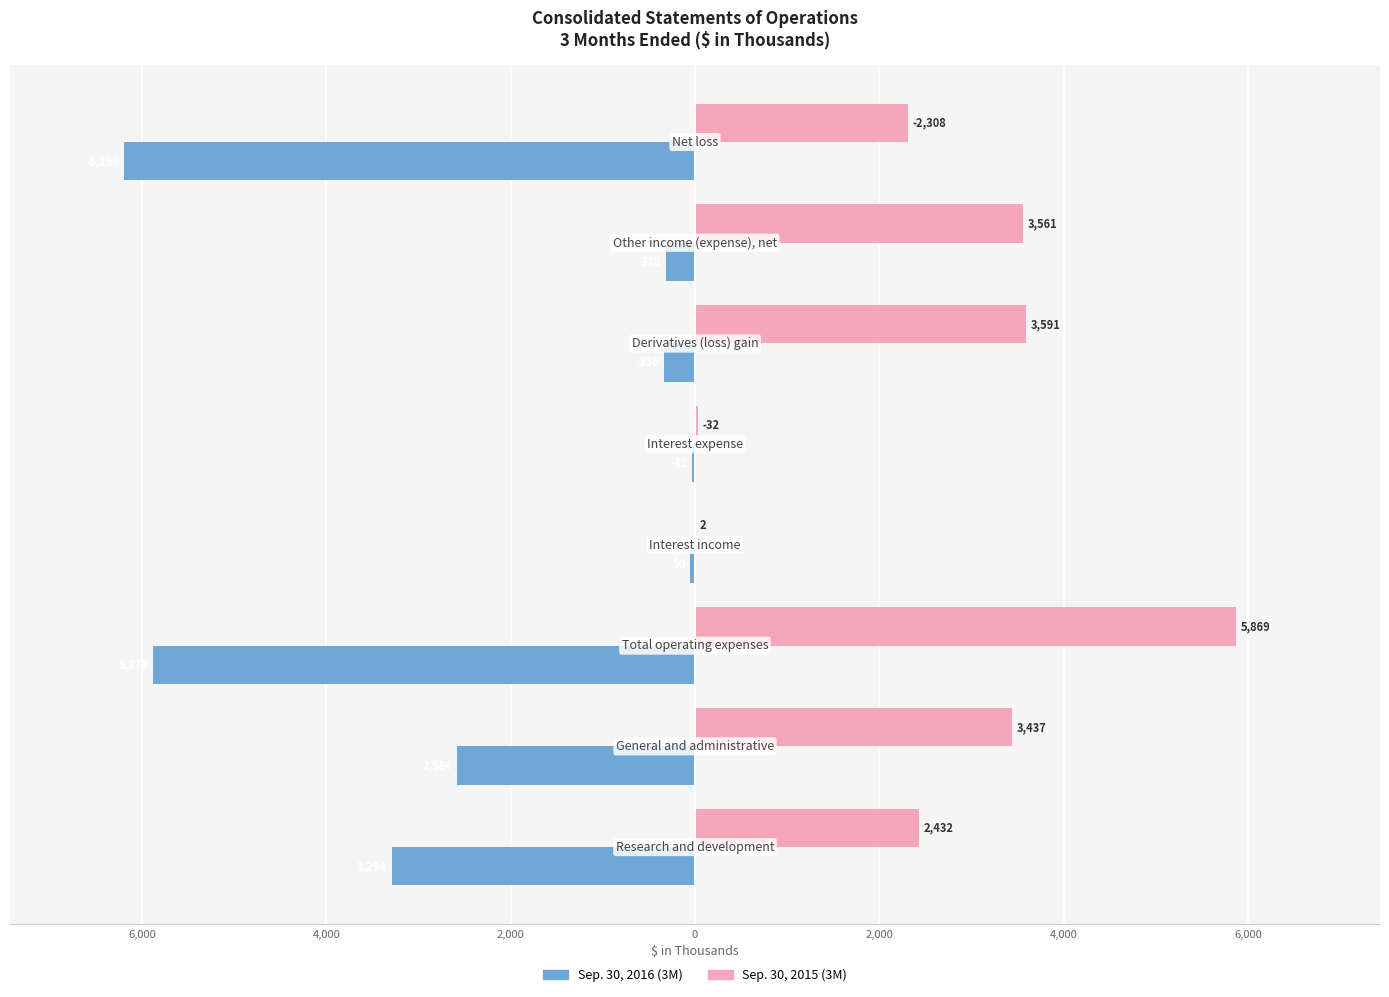

Which series has the largest range (max minus min)?

Sep. 30, 2016 (3M)